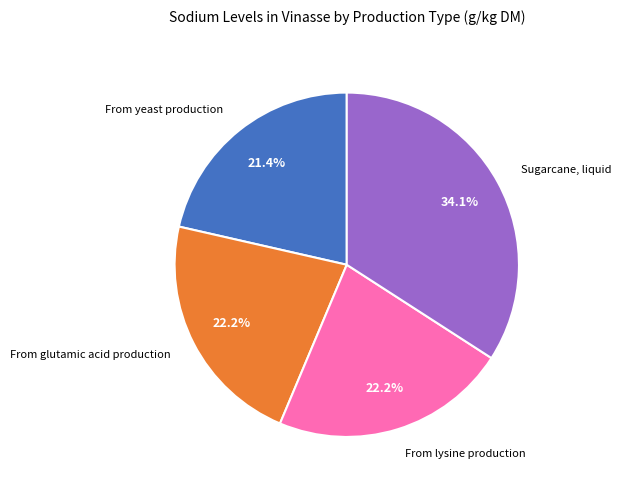

Which slice is the largest?

Sugarcane, liquid